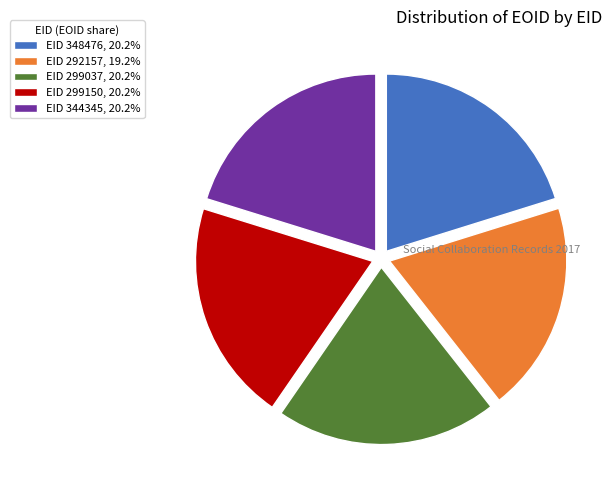

Is the sum of EID 348476, 20.2% and EID 344345, 20.2% greater than half?

No